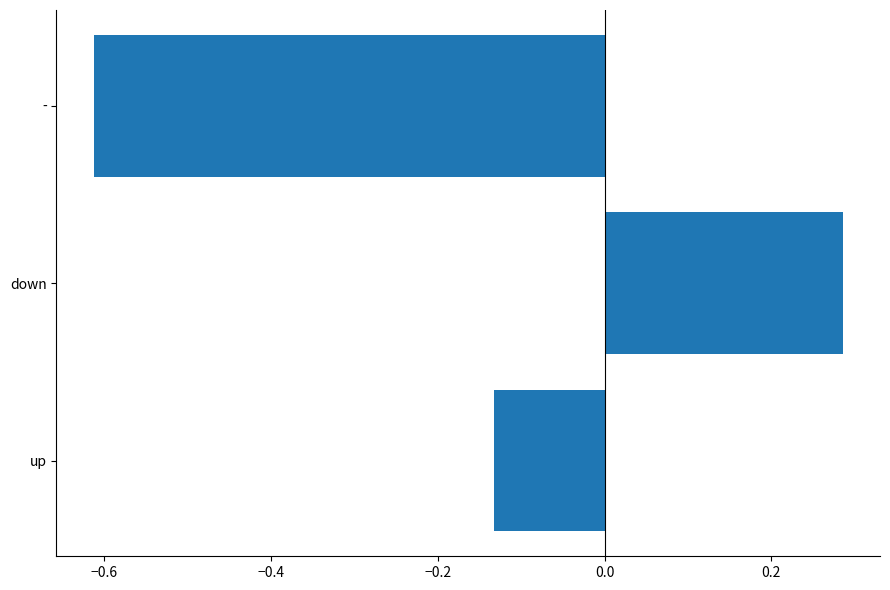

Between down and -, which is larger?

down